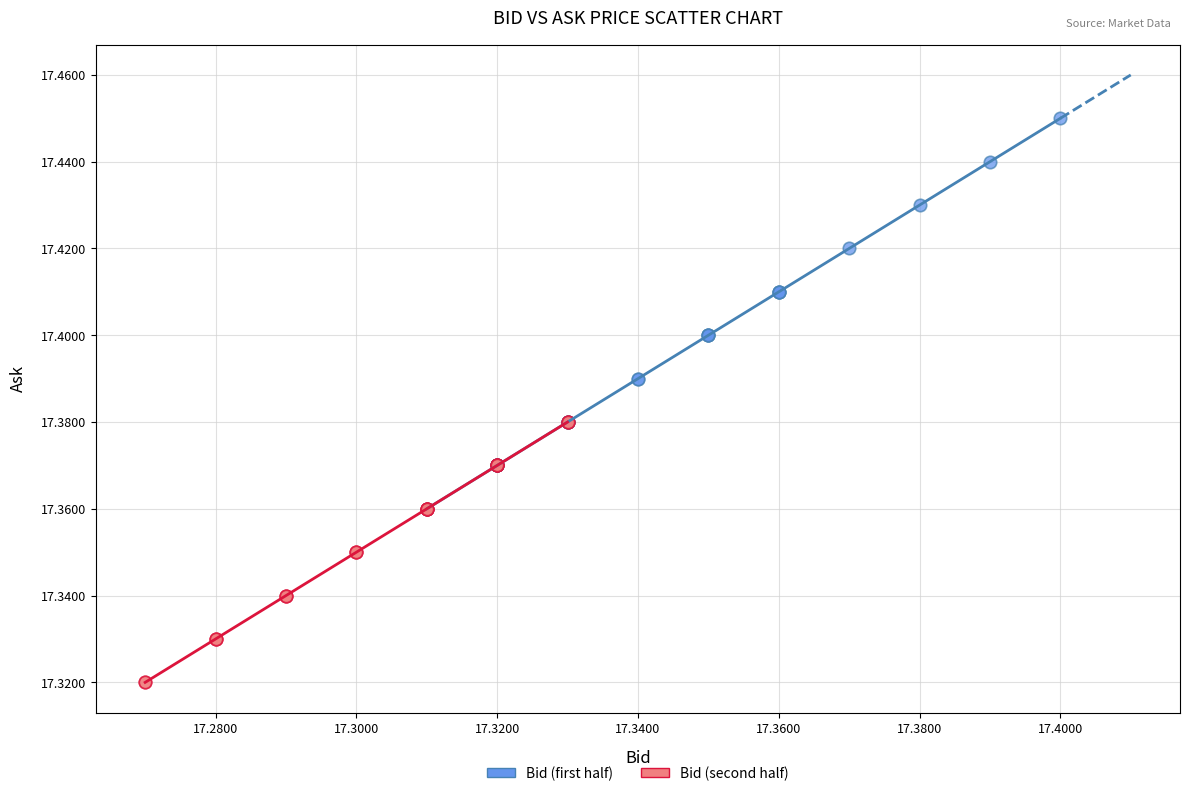

Which series contains the highest Y value?

Bid (first half)